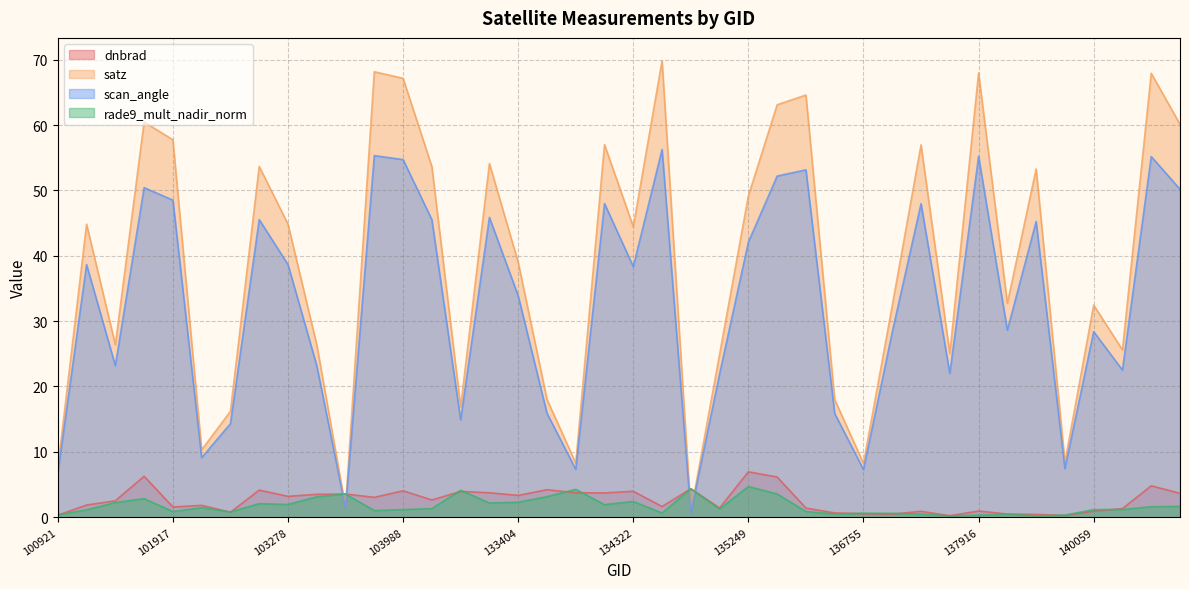

Reading left to right, what are all the values shown in this chart?

dnbrad: 100921=0.3	101303=1.9	101429=2.5	101805=6.3	101917=1.6	102179=1.8	102300=0.8	102550=4.2	103278=3.2	103396=3.5	103515=3.6	103642=3.0	103988=4.0	104471=2.6	132847=4.0	133209=3.7	133404=3.3	133584=4.2	133762=3.8	134138=3.7	134322=4.0	134492=1.6	134687=4.4	134872=1.4	135249=7.0	136001=6.2	136362=1.4	136561=0.7	136755=0.5	136940=0.5	137142=0.9	137903=0.2	137916=0.9	138492=0.5	139283=0.4	139866=0.3	140059=0.9	140634=1.3	141015=4.8	141208=3.7
satz: 100921=7.5	101303=44.8	101429=26.4	101805=60.5	101917=57.7	102179=10.3	102300=16.2	102550=53.7	103278=44.8	103396=26.4	103515=1.5	103642=68.2	103988=67.1	104471=53.6	132847=16.9	133209=54.1	133404=39.0	133584=18.0	133762=8.3	134138=57.0	134322=44.4	134492=69.8	134687=0.8	134872=24.9	135249=49.2	136001=63.1	136362=64.6	136561=18.0	136755=8.2	136940=32.4	137142=57.0	137903=25.0	137916=68.0	138492=32.7	139283=53.3	139866=8.4	140059=32.5	140634=25.6	141015=67.9	141208=60.1
scan_angle: 100921=6.7	101303=38.6	101429=23.2	101805=50.4	101917=48.5	102179=9.1	102300=14.3	102550=45.5	103278=38.7	103396=23.2	103515=1.3	103642=55.3	103988=54.7	104471=45.5	132847=14.9	133209=45.9	133404=33.9	133584=15.9	133762=7.3	134138=48.0	134322=38.3	134492=56.3	134687=0.7	134872=21.9	135249=42.1	136001=52.2	136362=53.1	136561=15.9	136755=7.3	136940=28.3	137142=48.0	137903=22.0	137916=55.2	138492=28.6	139283=45.2	139866=7.4	140059=28.4	140634=22.5	141015=55.2	141208=50.2
rade9_mult_nadir_norm: 100921=0.4	101303=1.1	101429=2.3	101805=2.8	101917=0.9	102179=1.5	102300=0.8	102550=2.1	103278=2.0	103396=3.1	103515=3.6	103642=1.0	103988=1.2	104471=1.3	132847=4.1	133209=2.2	133404=2.3	133584=3.2	133762=4.3	134138=1.9	134322=2.4	134492=0.6	134687=4.4	134872=1.3	135249=4.7	136001=3.6	136362=0.9	136561=0.5	136755=0.6	136940=0.6	137142=0.5	137903=0.2	137916=0.3	138492=0.4	139283=0.2	139866=0.3	140059=1.2	140634=1.2	141015=1.6	141208=1.7